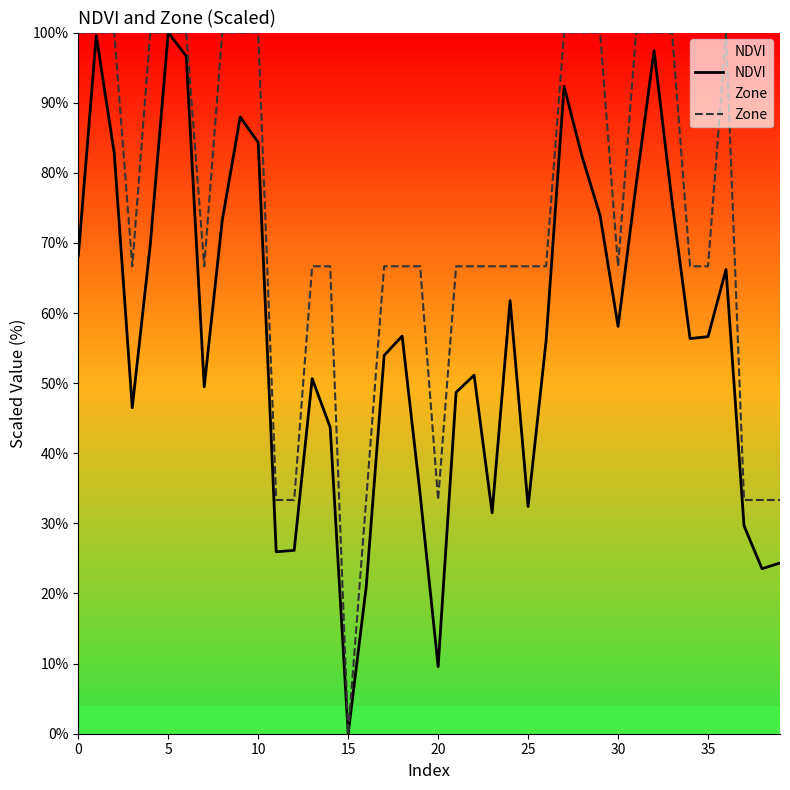

Which series has the largest range (max minus min)?

NDVI